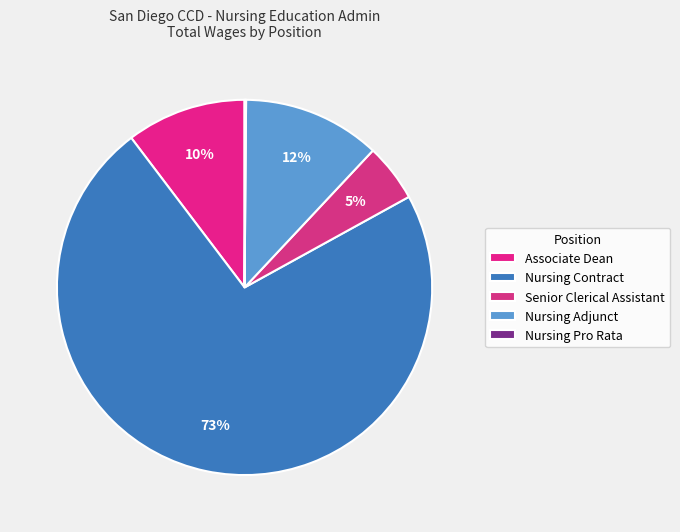

To the nearest percent, what is the combined percentage of Associate Dean and Nursing Contract?

83%